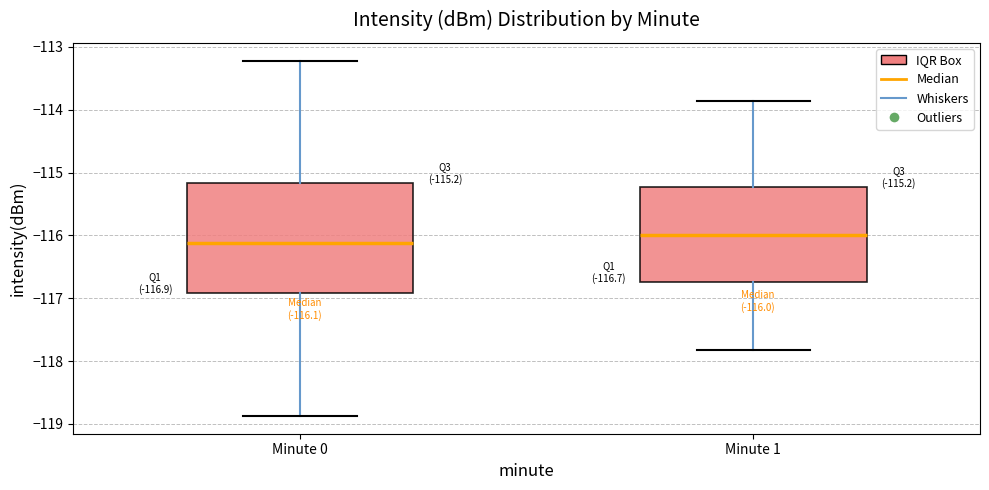

Which box has the lowest median line?

Minute 0